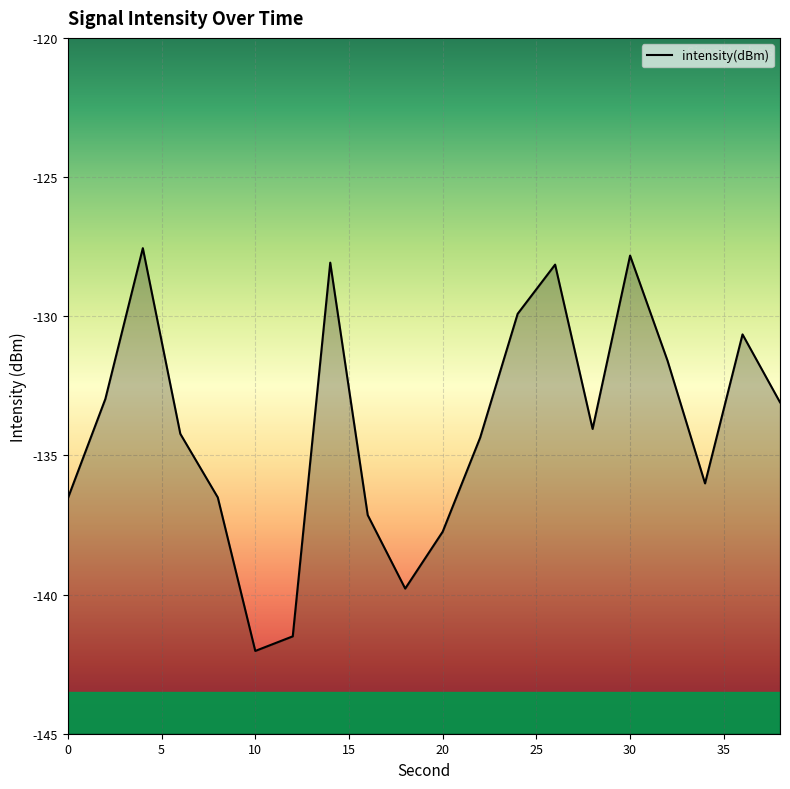

What is the sum of the values at 20 and 36?

-268.4